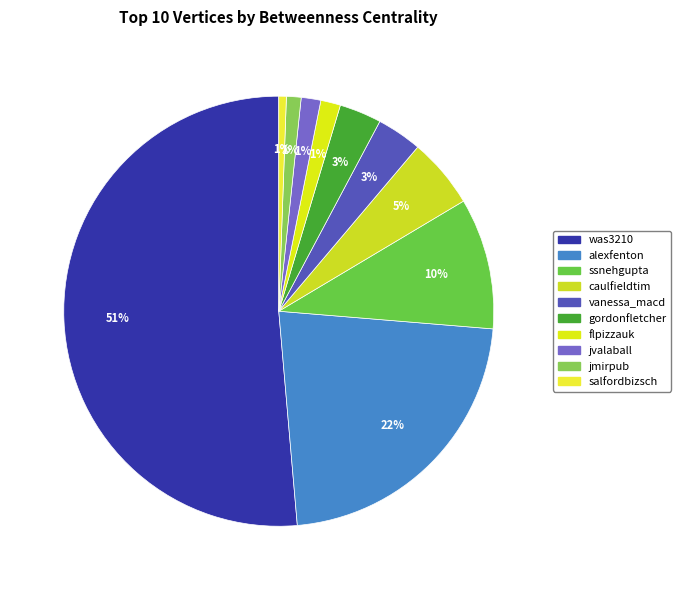

To the nearest percent, what is the combined percentage of alexfenton and vanessa_macd?

26%